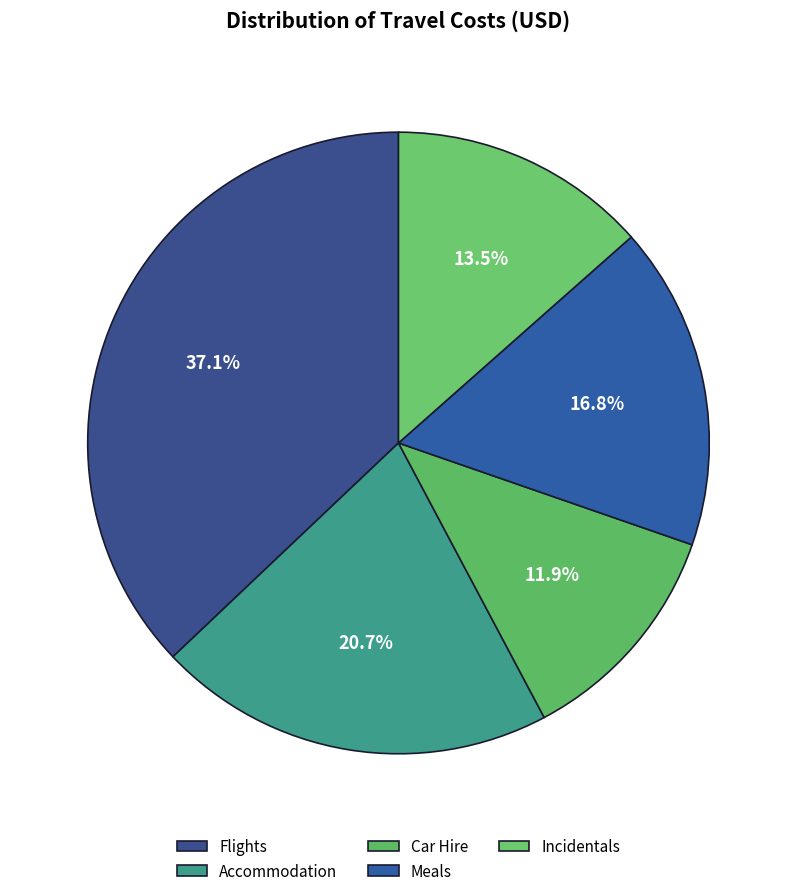

To the nearest percent, what percentage of the pie is Flights?

37%